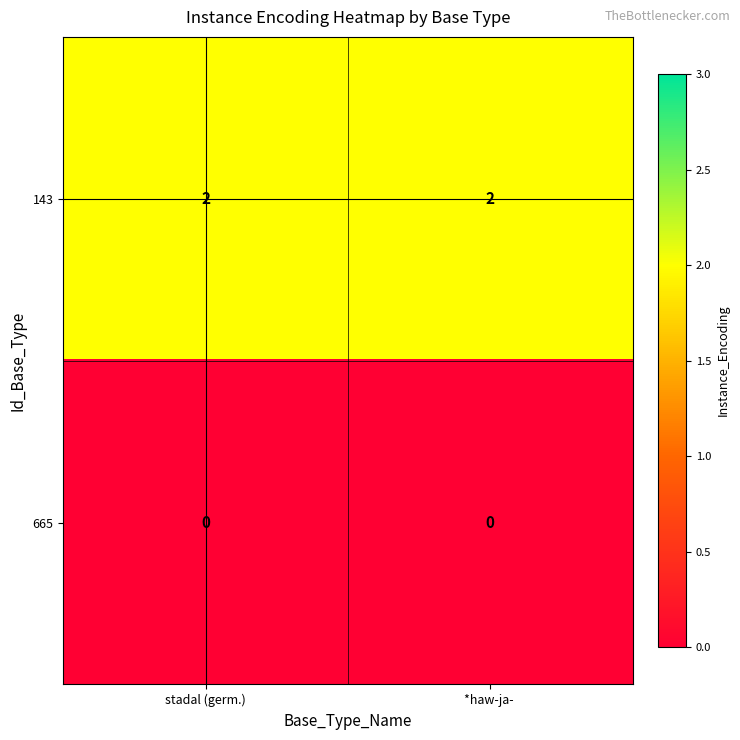

Is the value of 665 at *haw-ja-  greater than the value of 143 at *haw-ja- ?

No